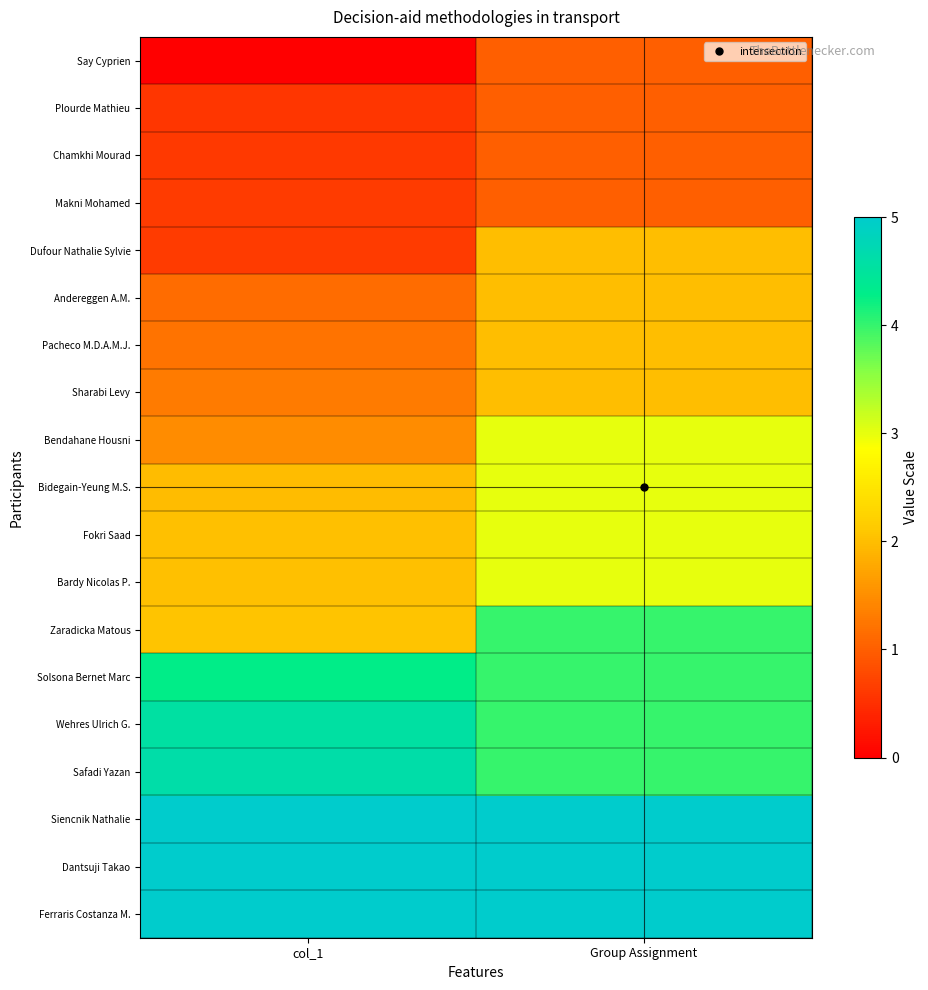

Reading right to left, extract all data points from this chart.

Say Cyprien: Group Assignment=1.0	col_1=0.0
Plourde Mathieu: Group Assignment=1.0	col_1=0.6
Chamkhi Mourad: Group Assignment=1.0	col_1=0.6
Makni Mohamed: Group Assignment=1.0	col_1=0.6
Dufour Nathalie Sylvie: Group Assignment=2.0	col_1=0.6
Andereggen A.M.: Group Assignment=2.0	col_1=1.1
Pacheco M.D.A.M.J.: Group Assignment=2.0	col_1=1.2
Sharabi Levy: Group Assignment=2.0	col_1=1.3
Bendahane Housni: Group Assignment=3.0	col_1=1.5
Bidegain-Yeung M.S.: Group Assignment=3.0	col_1=2.0
Fokri Saad: Group Assignment=3.0	col_1=2.0
Bardy Nicolas P.: Group Assignment=3.0	col_1=2.0
Zaradicka Matous: Group Assignment=4.0	col_1=2.1
Solsona Bernet Marc: Group Assignment=4.0	col_1=4.3
Wehres Ulrich G.: Group Assignment=4.0	col_1=4.6
Safadi Yazan: Group Assignment=4.0	col_1=4.6
Siencnik Nathalie: Group Assignment=5.0	col_1=5.0
Dantsuji Takao: Group Assignment=5.0	col_1=5.0
Ferraris Costanza M.: Group Assignment=5.0	col_1=5.0